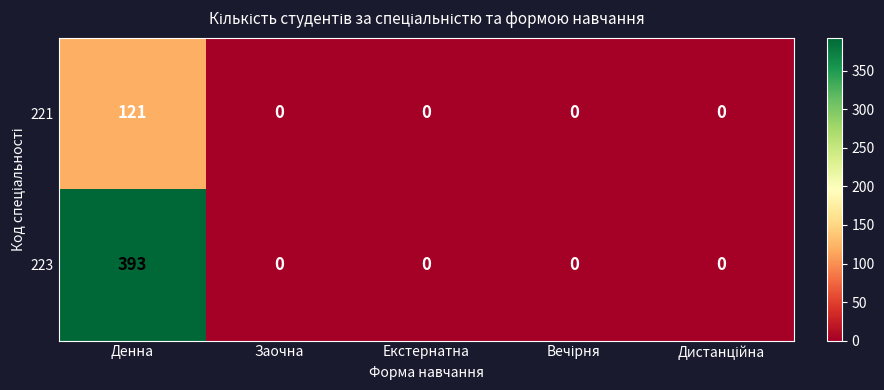

List the series in order of their overall mean, lowest first.

221, 223